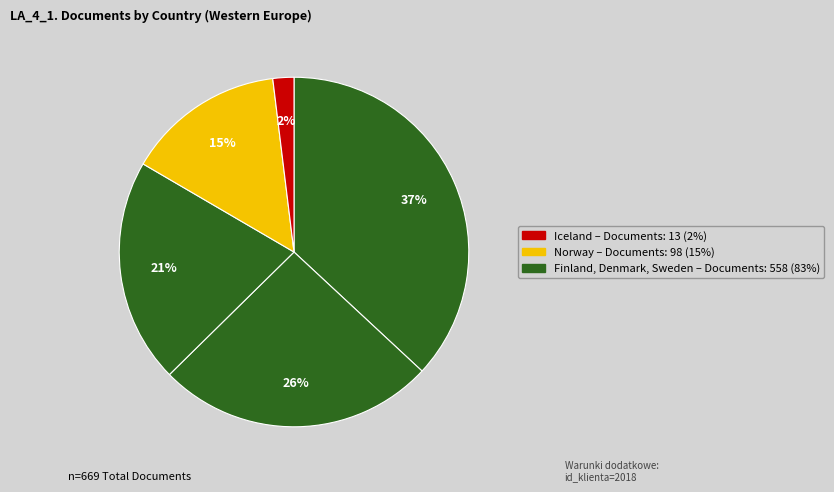

How many slices are in this pie chart?

5